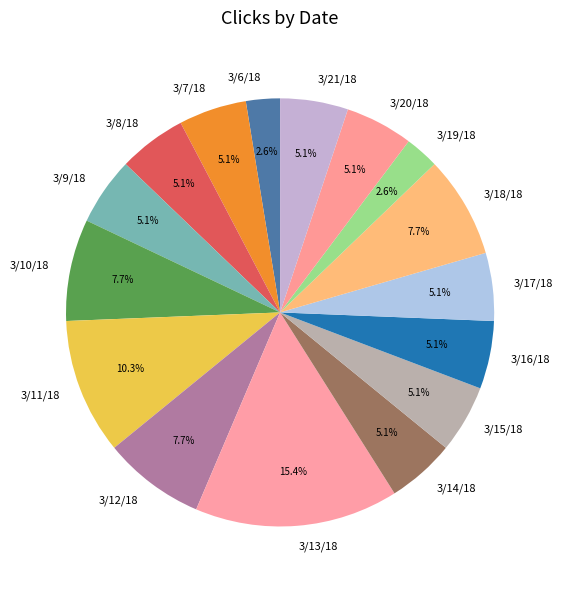

Which category has the biggest portion of the pie?

3/13/18